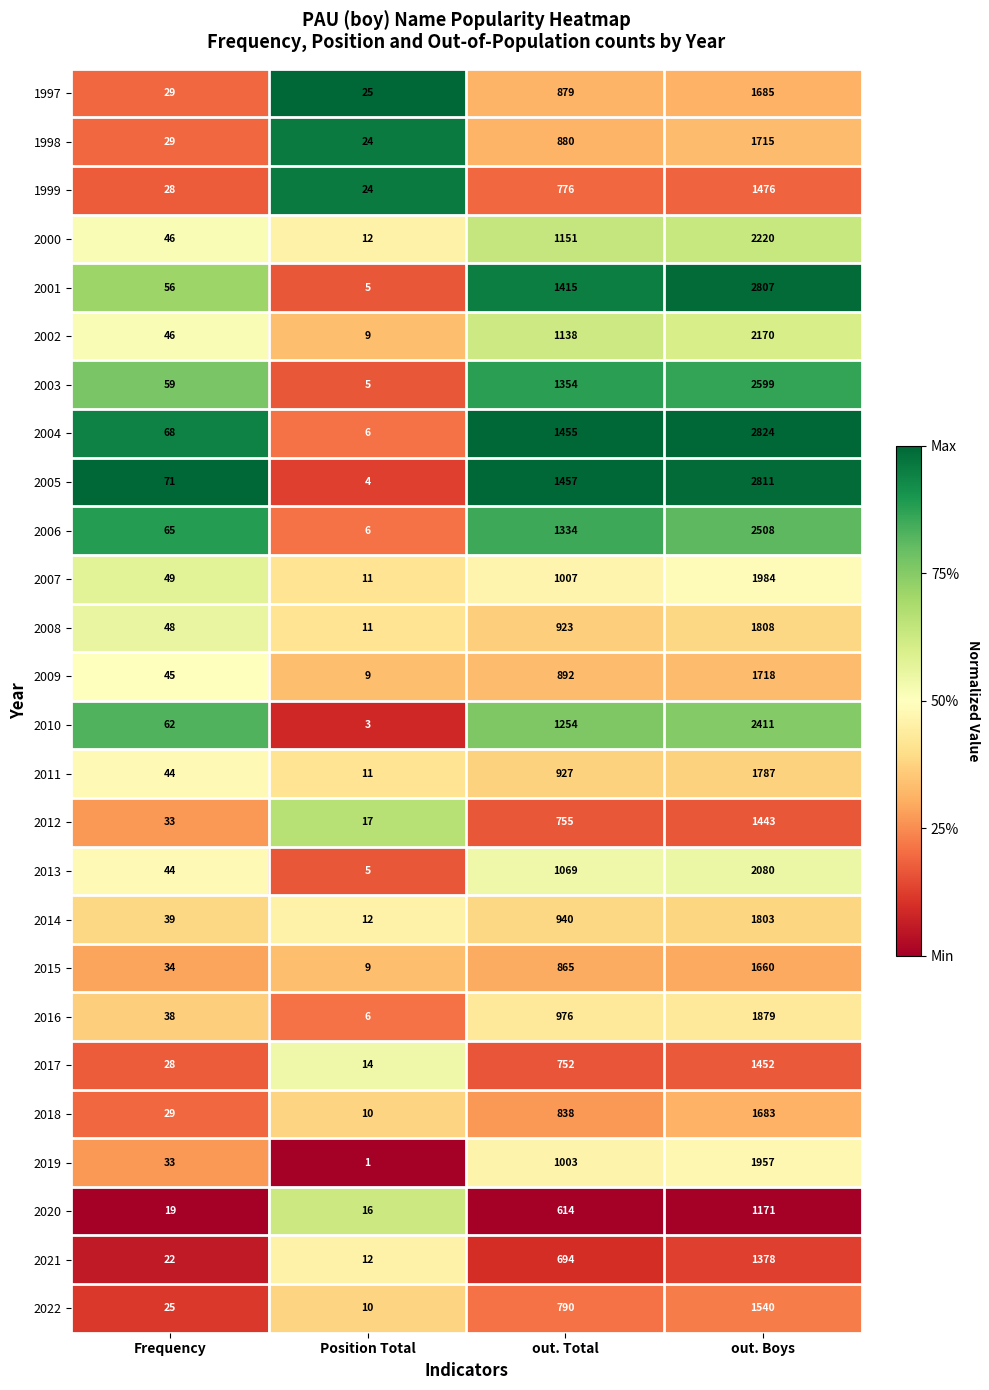

List the labels in order of 2014 value, smallest first.

Position Total, Frequency, out. Total, out. Boys